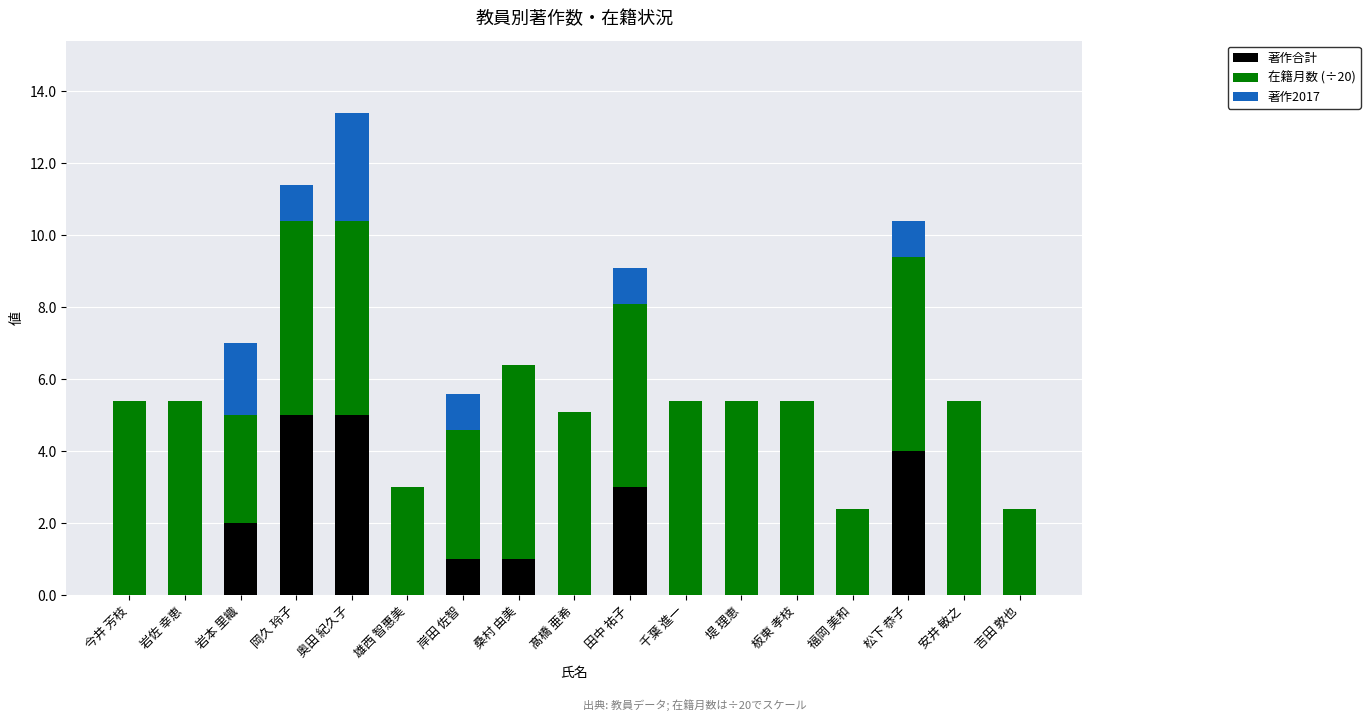

At which category is the sum across all series the highest?

奥田 紀久子